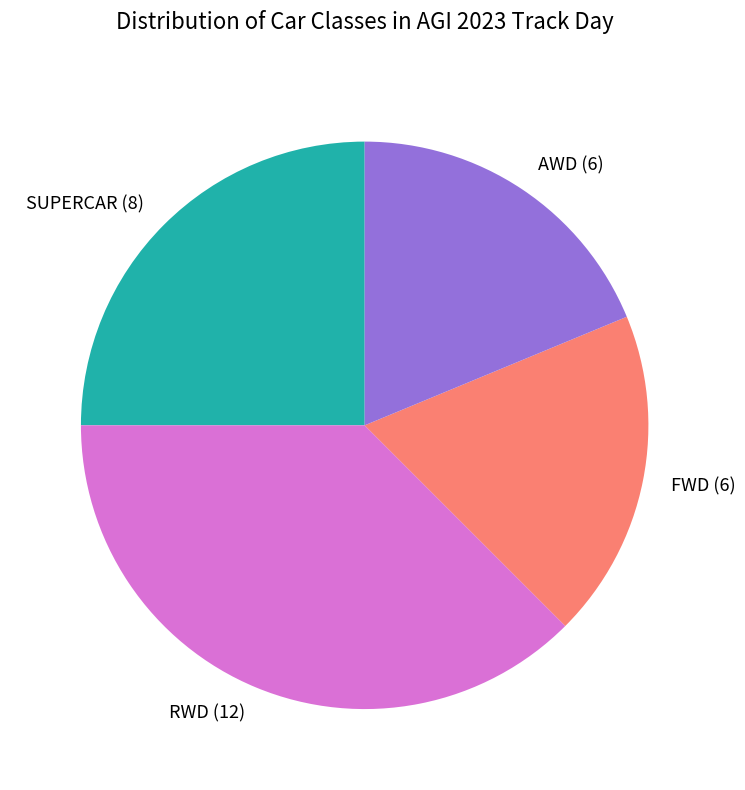

Which slice is the largest?

RWD